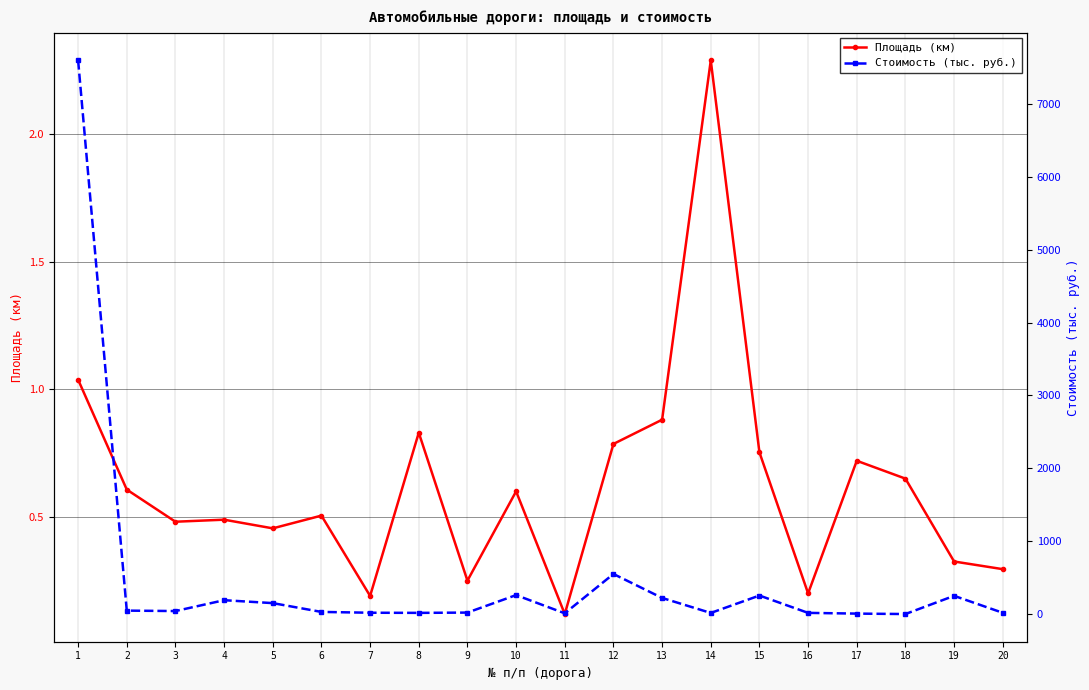

What is the sum of all Стоимость (тыс. руб.) values?

9710.0